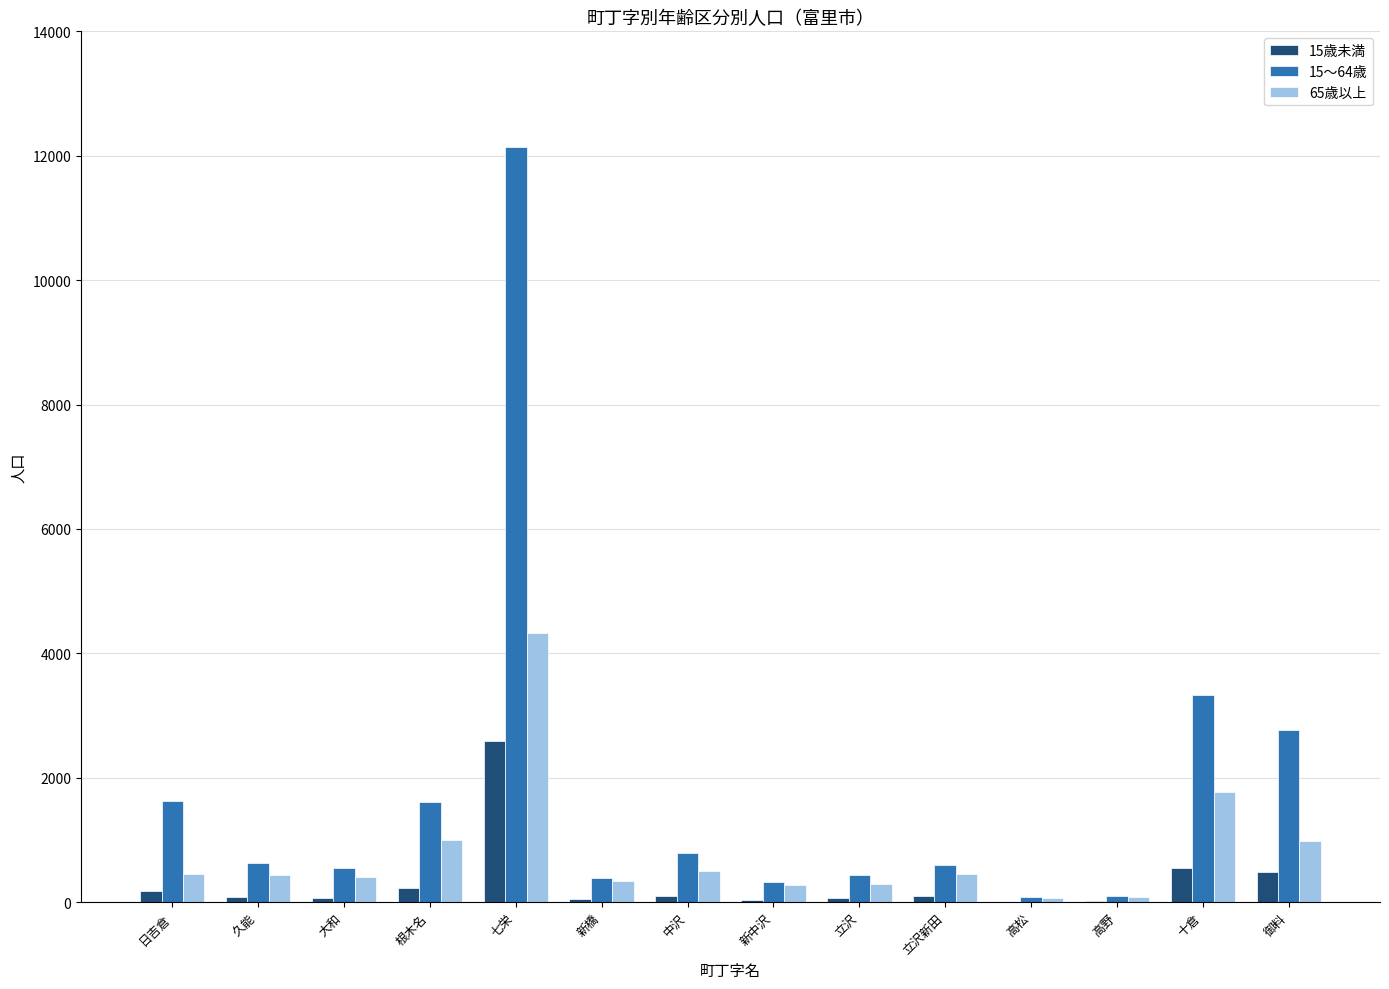

What is the greatest value displayed?

12133